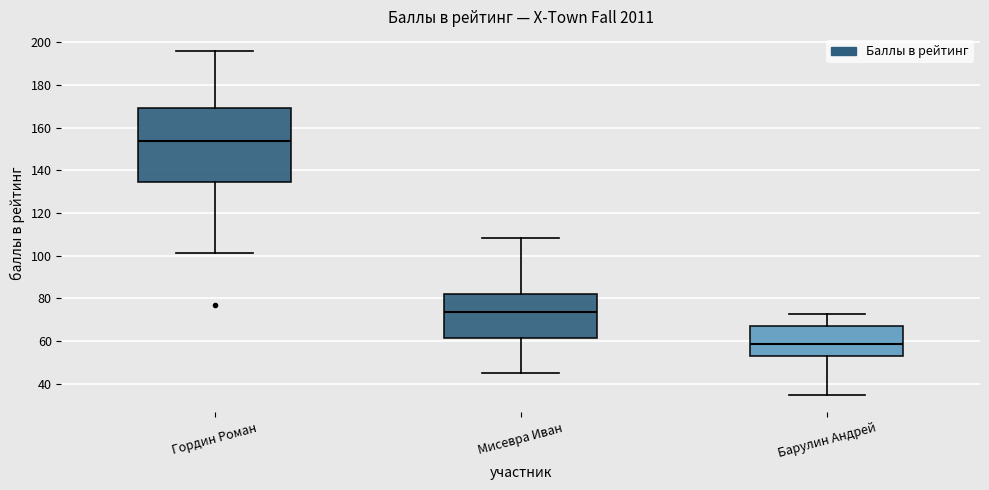

Reading left to right, read every box against the y-axis: the position of its median line, the range the box covers, and the ends of its whiskers. The values are not printed on the chart, so give them approximately, as read against the axis.

Гордин Роман: median 154, box 134 to 170, whiskers 102 to 196
Мисевра Иван: median 74, box 62 to 82, whiskers 44 to 108
Барулин Андрей: median 58, box 54 to 68, whiskers 34 to 72